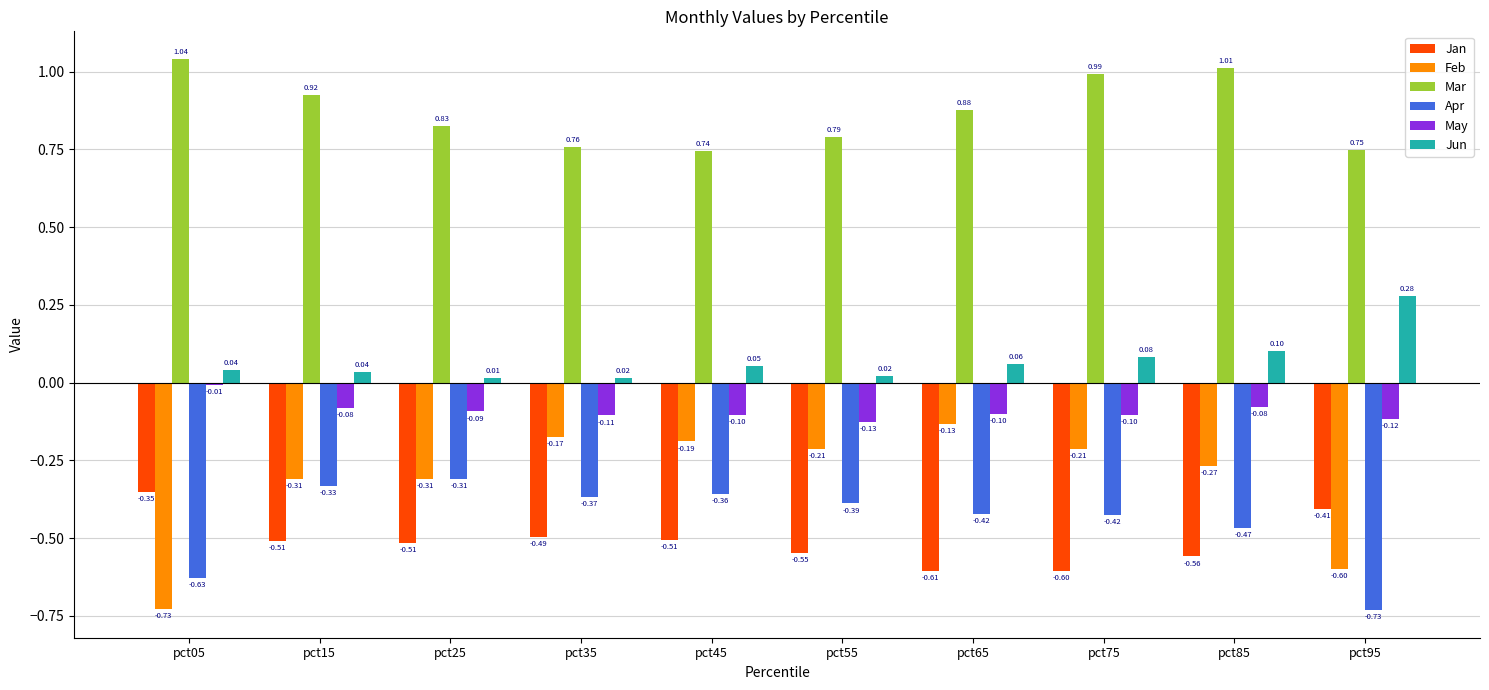

Which category has the highest value across all series?

pct05